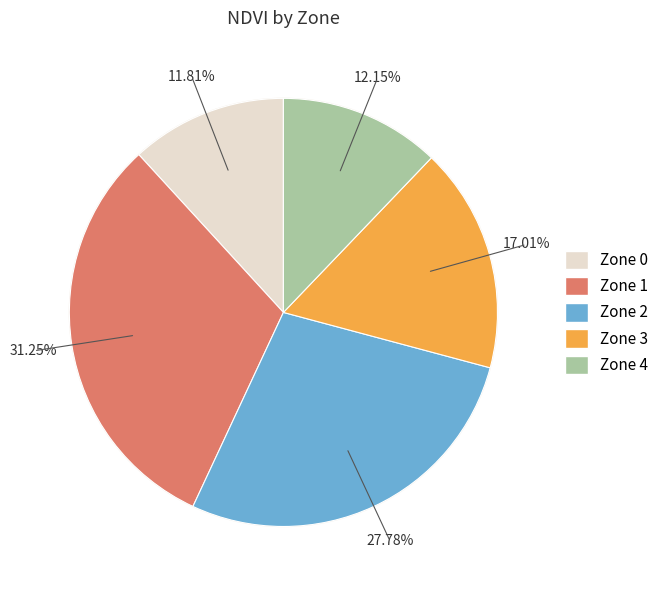

Rank the categories by value from highest to lowest.

Zone 1, Zone 2, Zone 3, Zone 4, Zone 0